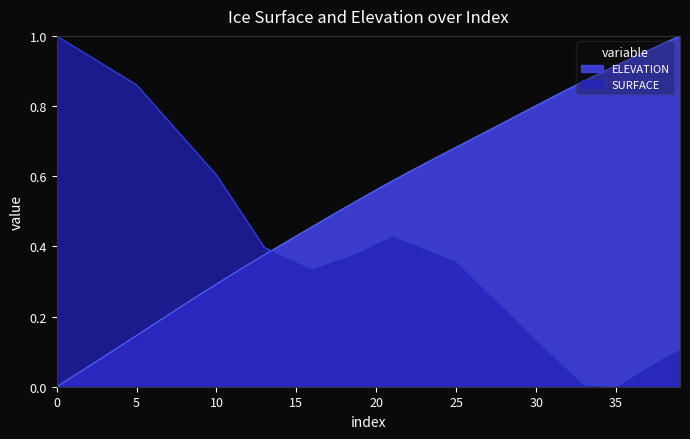

True or false: ELEVATION has a value of 0.8 at 30.

True